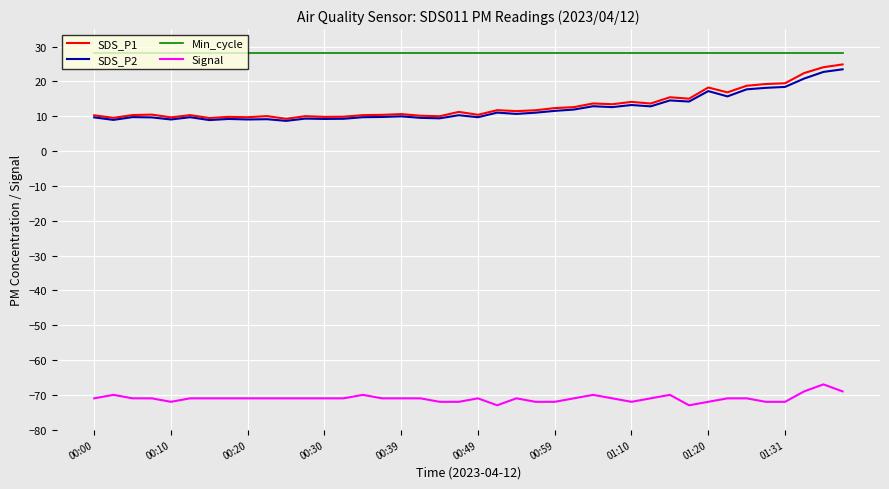

Which series has the widest spread of values?

SDS_P1